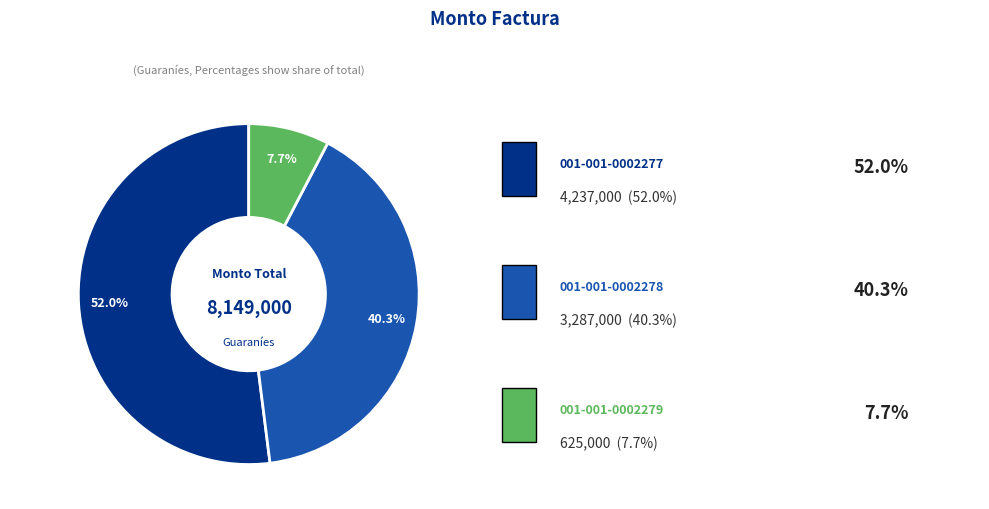

To the nearest percent, what is the difference between the largest and smallest slice percentages?

44%